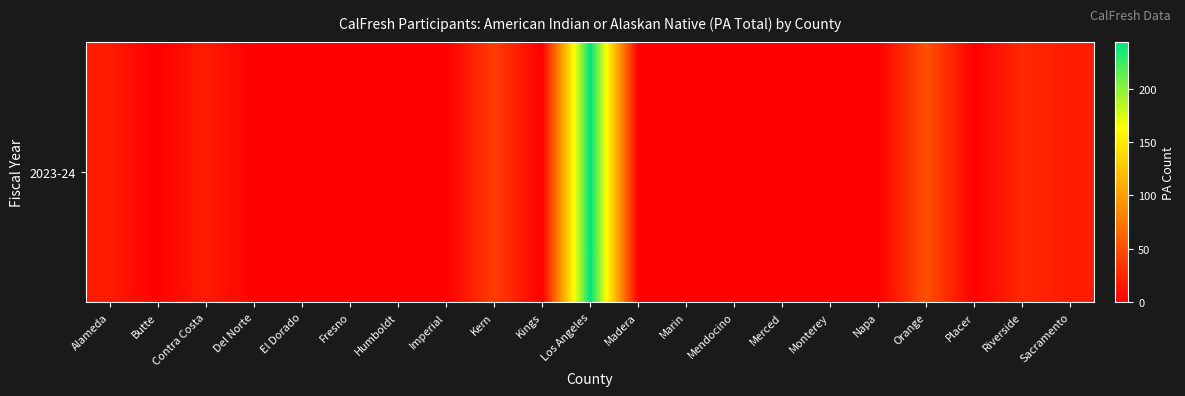

How many categories are shown in the chart?

21